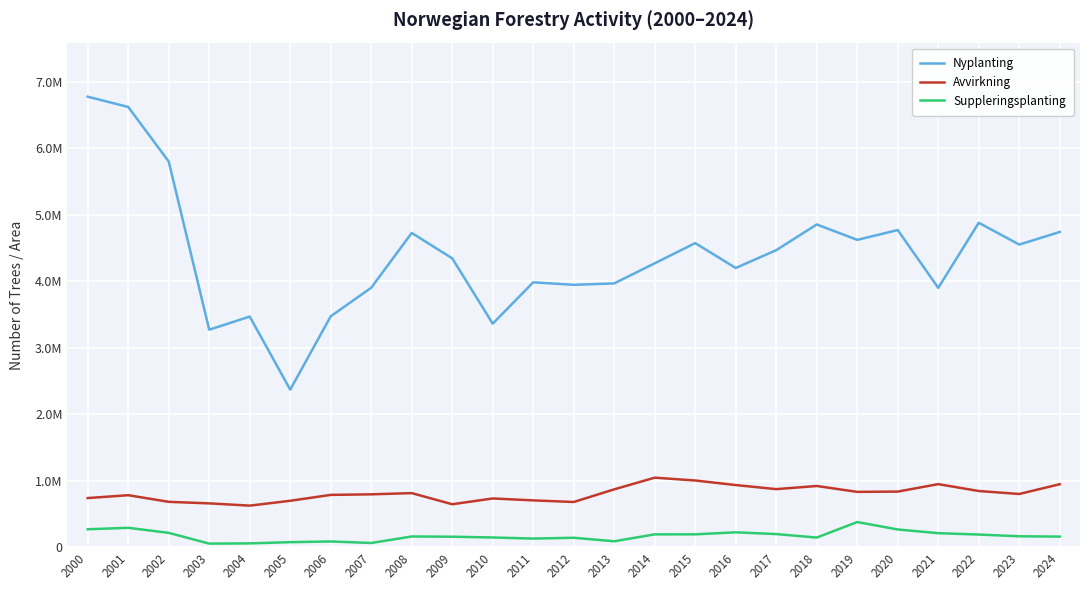

What is the sum of all Avvirkning values?

20207746